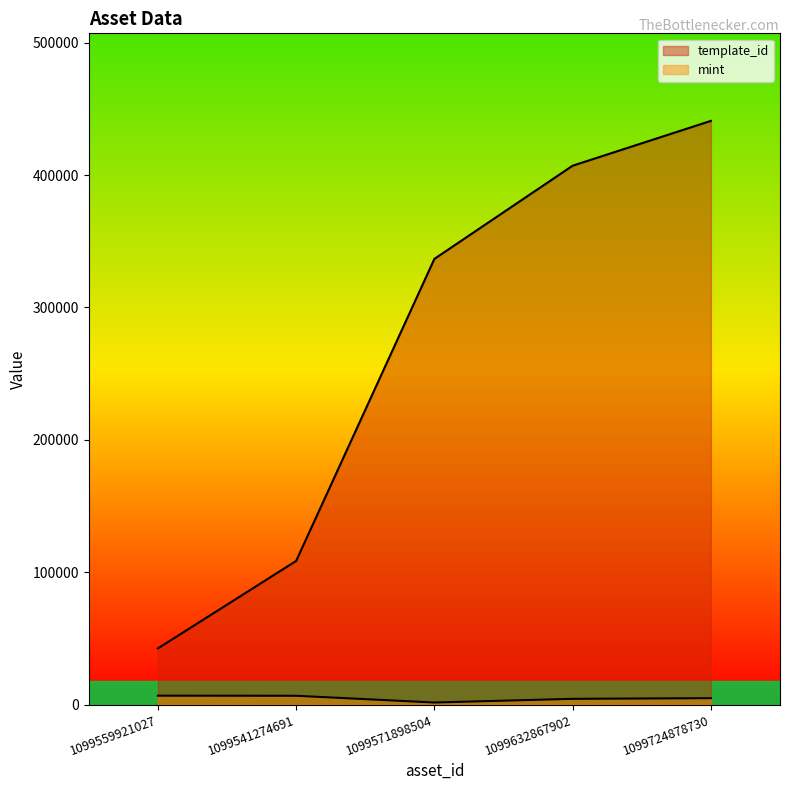

Which series changed the most between 1099559921027 and 1099724878730?

template_id